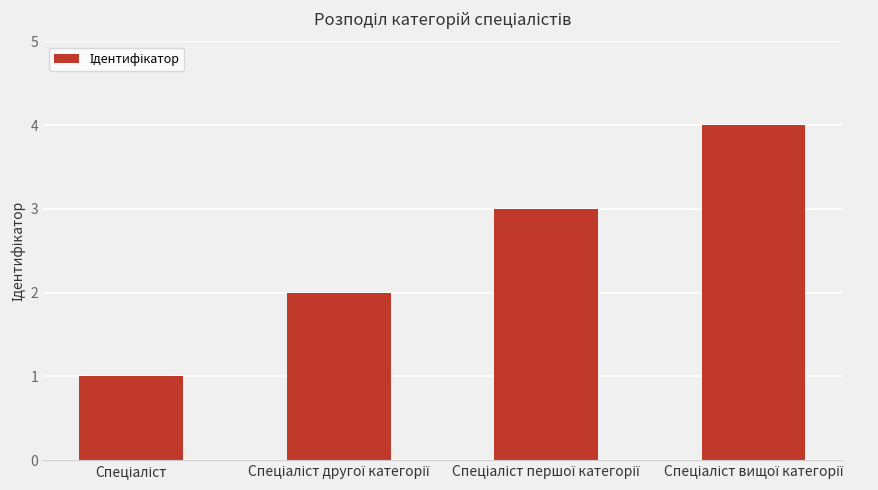

Reading left to right, list all the values displayed in this chart.

1	2	3	4